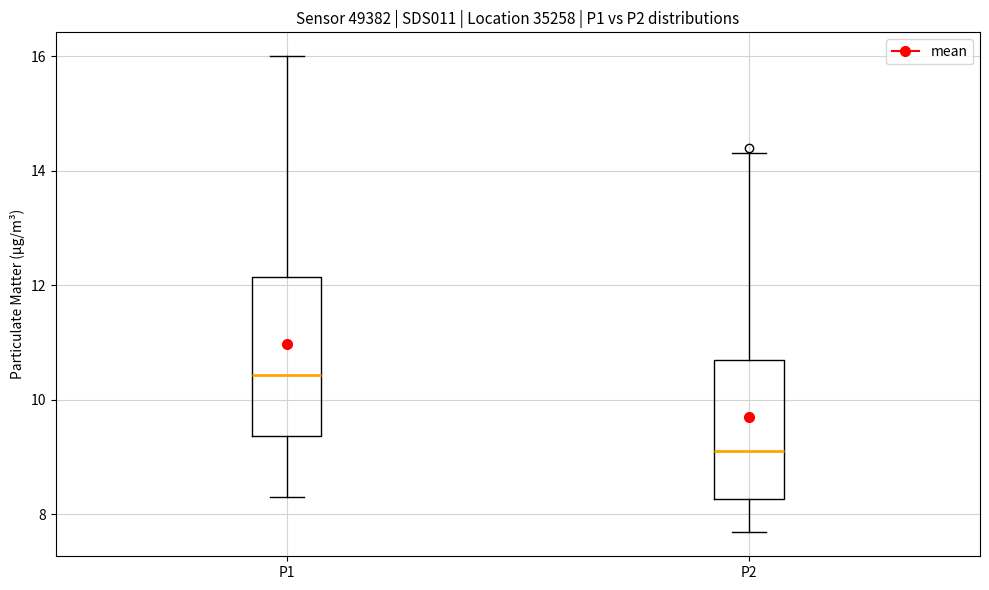

Reading left to right, transcribe this box plot: for each box, give where its median line is, the range the box spans, and where its two whiskers end, as read against the y-axis. The values are not printed on the chart, so give them approximately, as read against the axis.

P1: median 10.4, box 9.4 to 12.2, whiskers 8.4 to 16.0
P2: median 9.2, box 8.2 to 10.6, whiskers 7.6 to 14.4